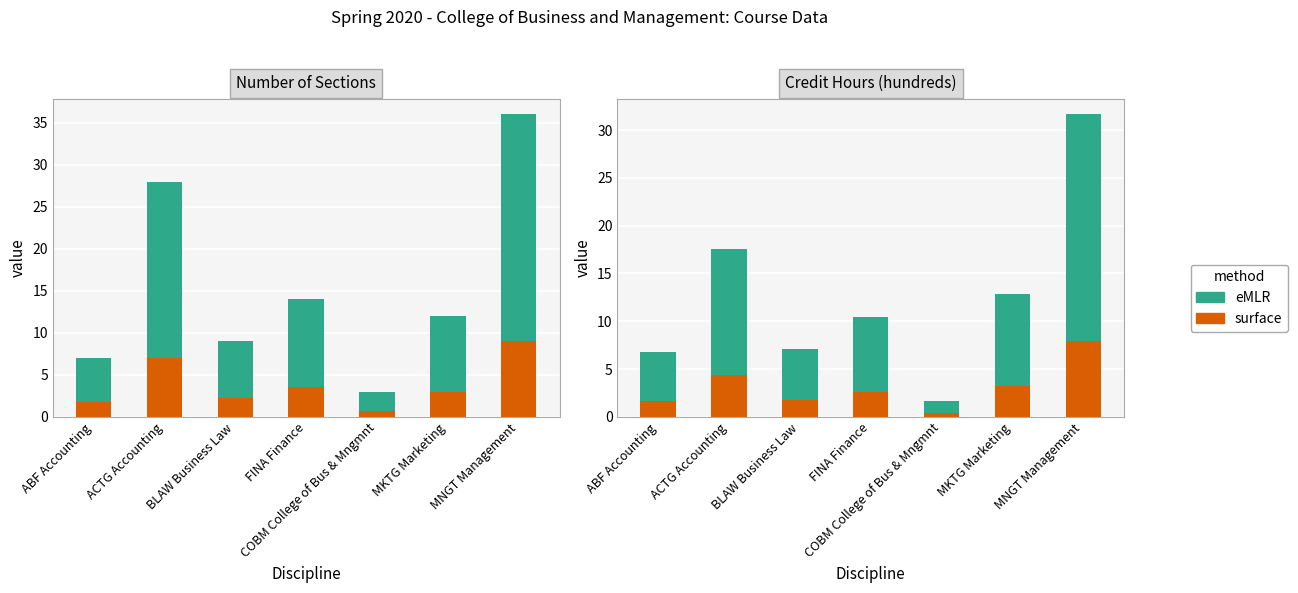

Which label corresponds to the largest value in the chart?

MNGT Management